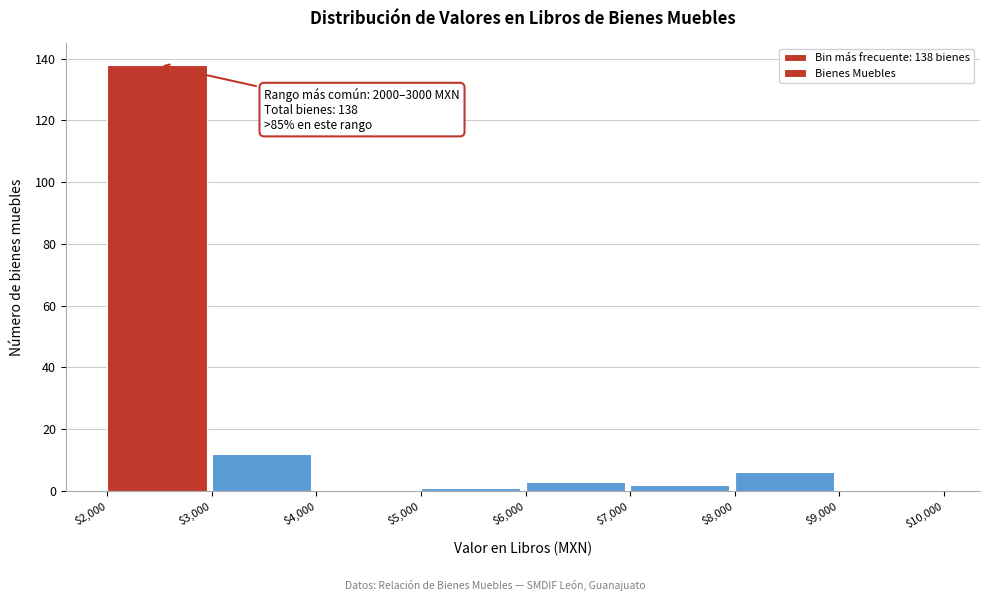

Over which range of the x-axis is the bar tallest?

$2,000 to $3,000